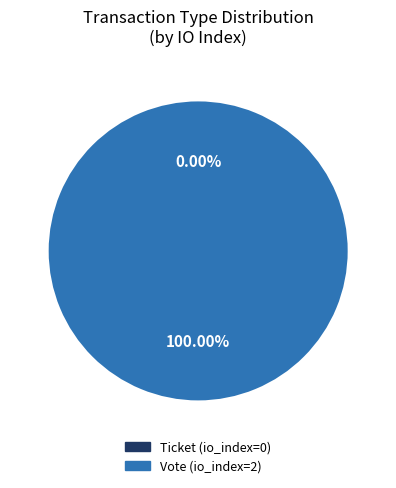

To the nearest percent, what is the combined percentage of Vote and Ticket?

100%